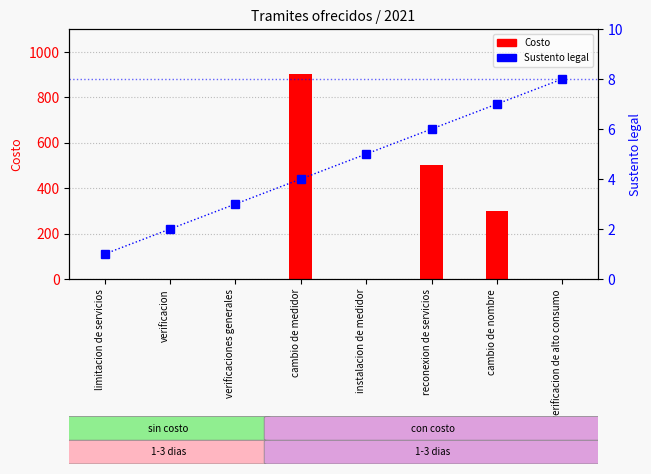

Is the value of Costo at reconexion de servicios greater than the value of Sustento legal at cambio de medidor?

Yes